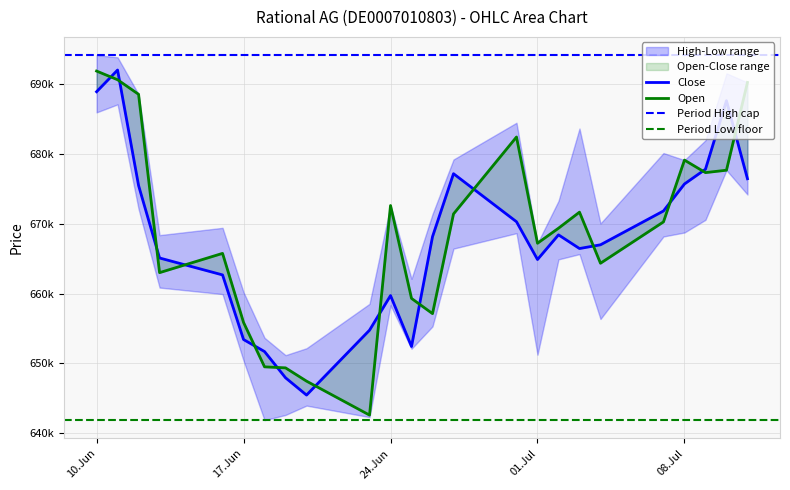

What is the average value of the Open series?

668925